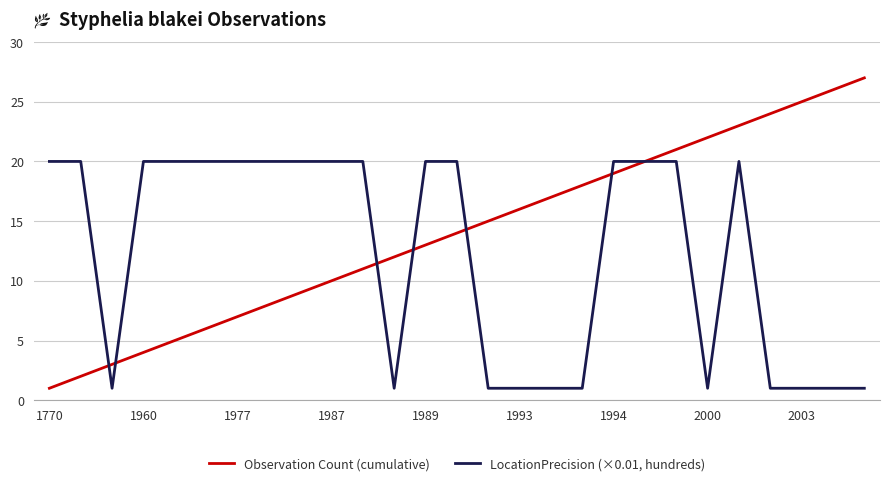

List the series in order of their overall mean, lowest first.

LocationPrecision (×0.01, hundreds), Observation Count (cumulative)